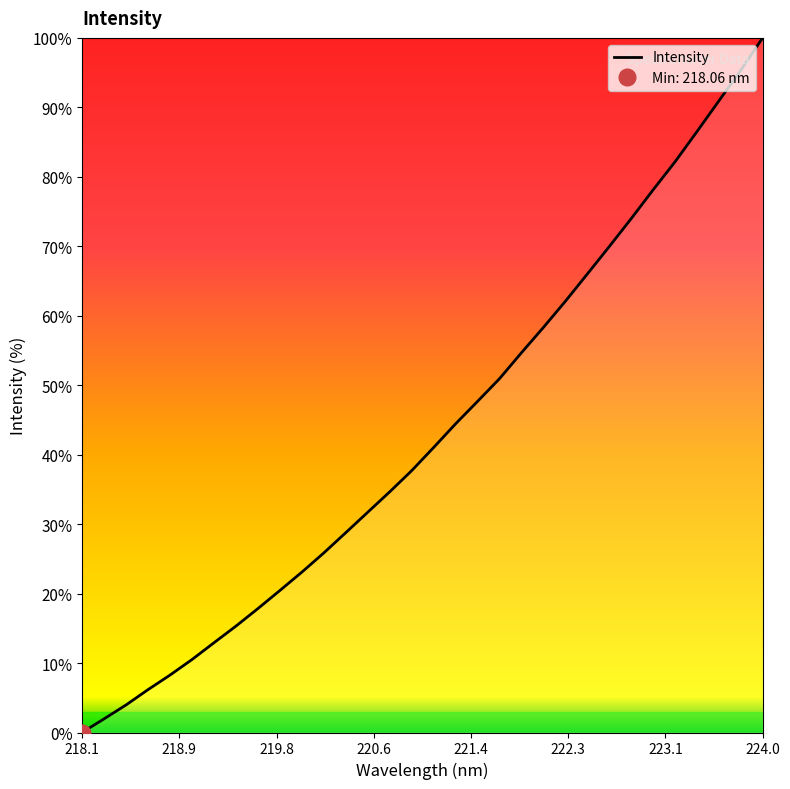

Which category has the highest value in the Intensity series?

224.0